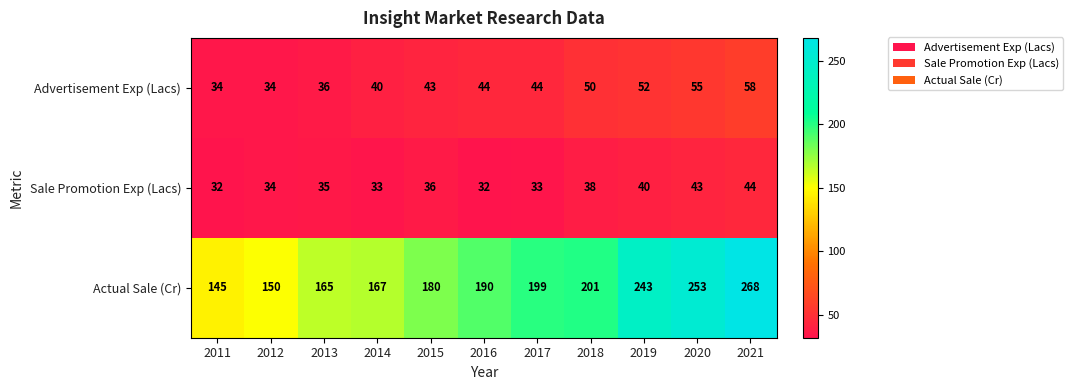

The value of Advertisement Exp (Lacs) at 2019 is 26. True or false?

False